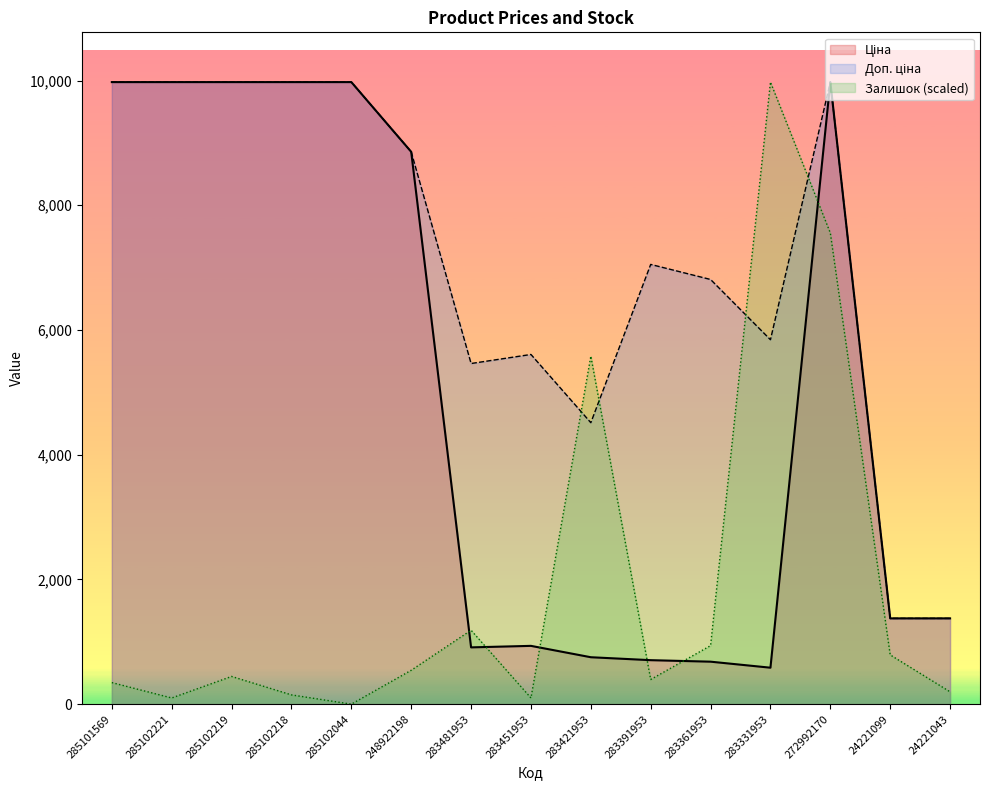

What position from the right is 24221099?

2